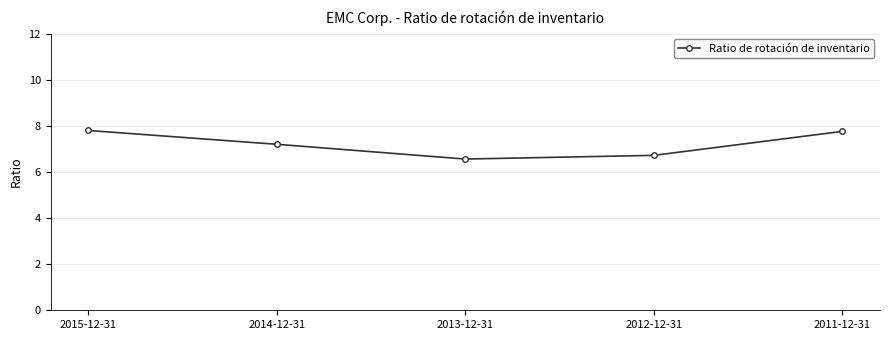

What is the label of the 1st point from the left?

2015-12-31